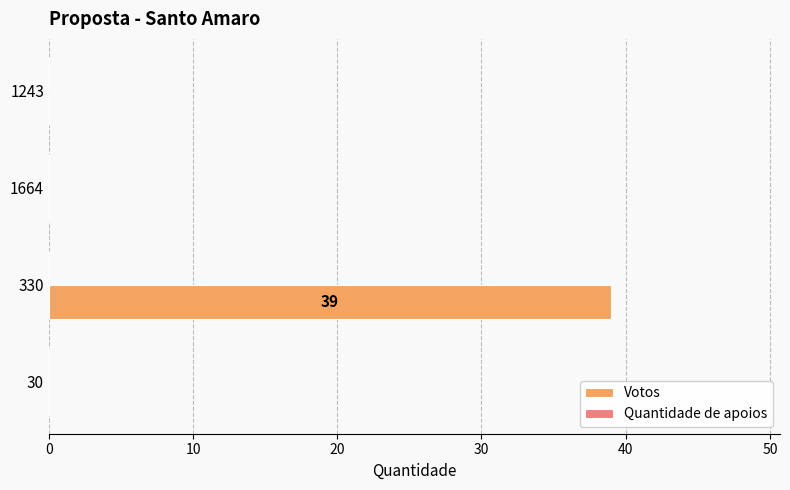

Is it true that the value at 30 is 0?

True